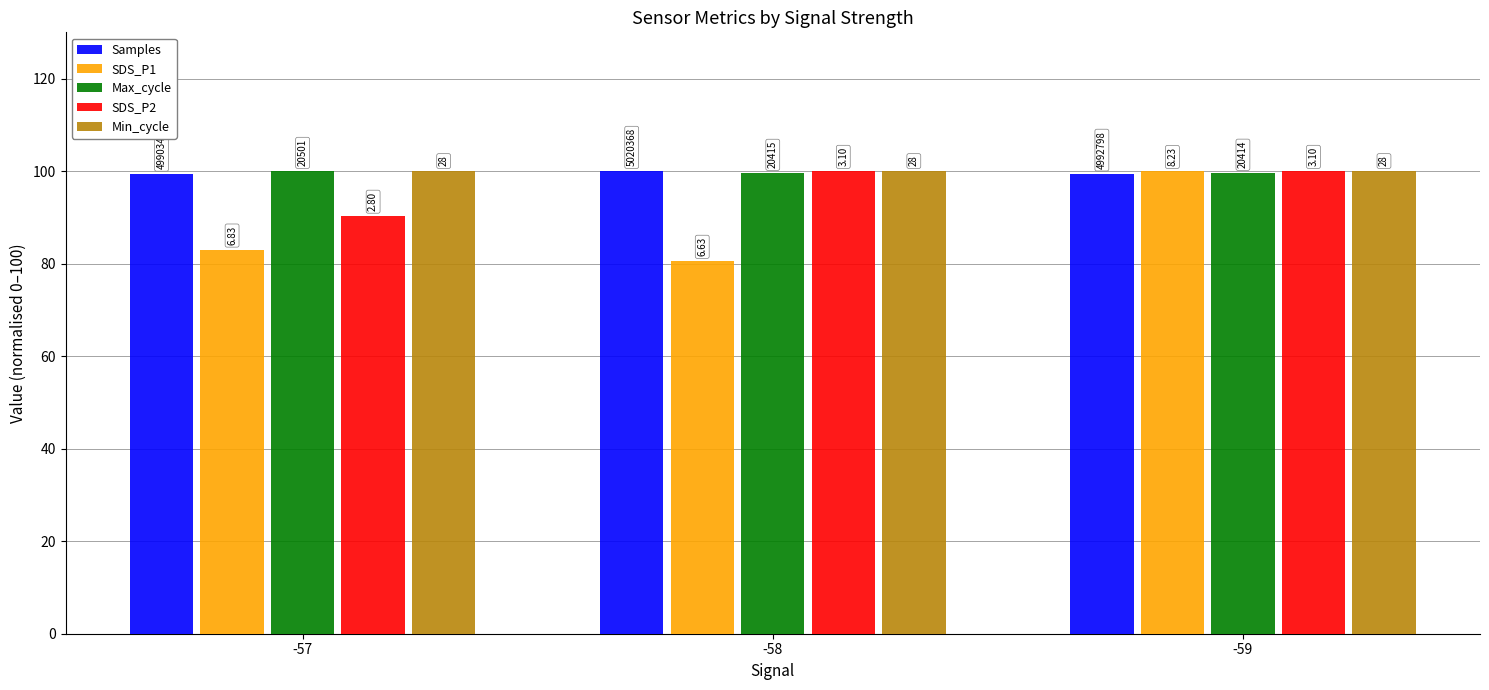

Is the value of Max_cycle at -57 greater than the value of Min_cycle at -59?

No